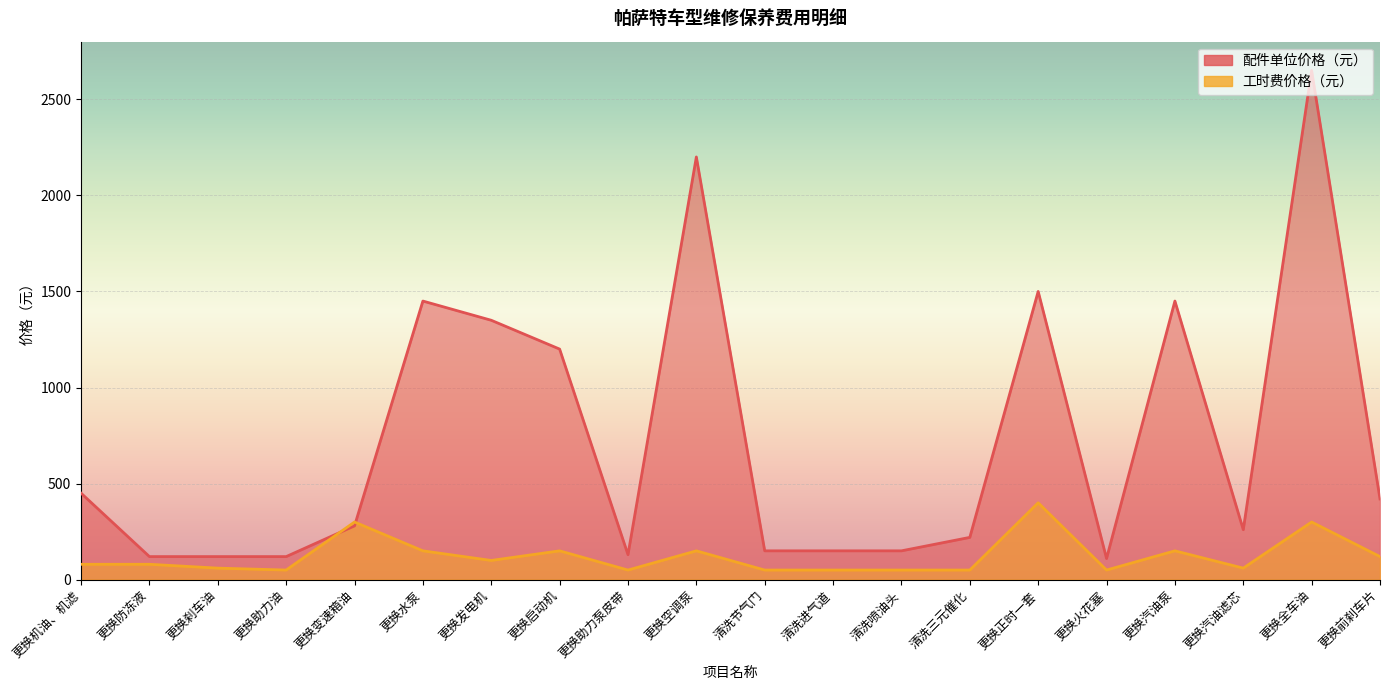

What is the average value of the 工时费价格（元） series?

122